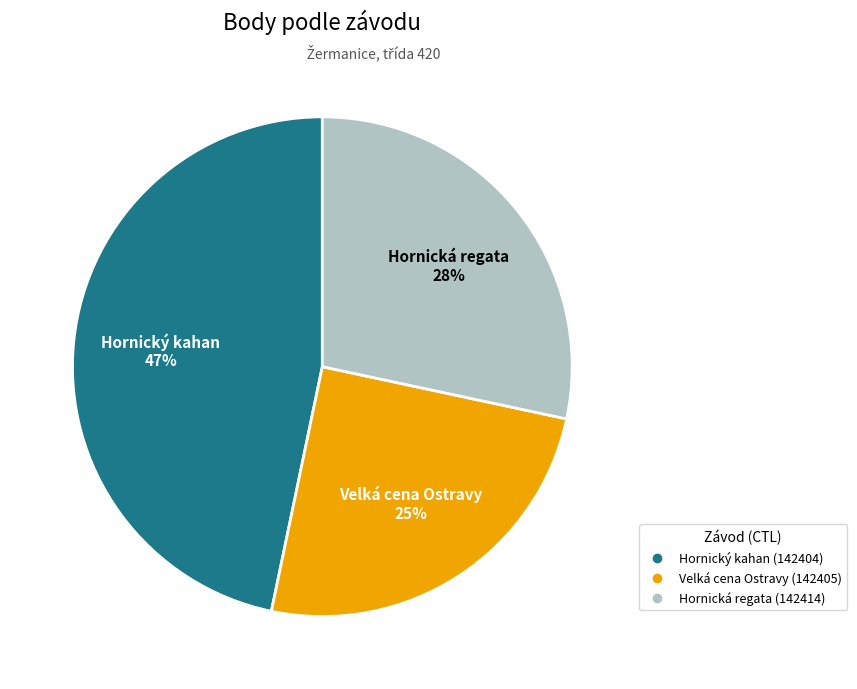

To the nearest percent, what is the difference between the largest and smallest slice percentages?

22%